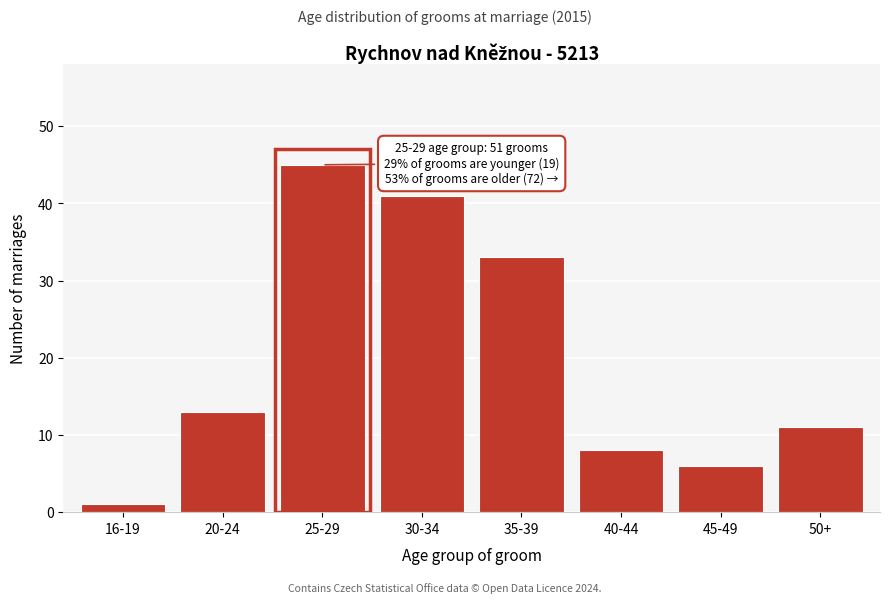

Reading right to left, transcribe all the data shown in this chart.

11	6	8	33	41	45	13	1